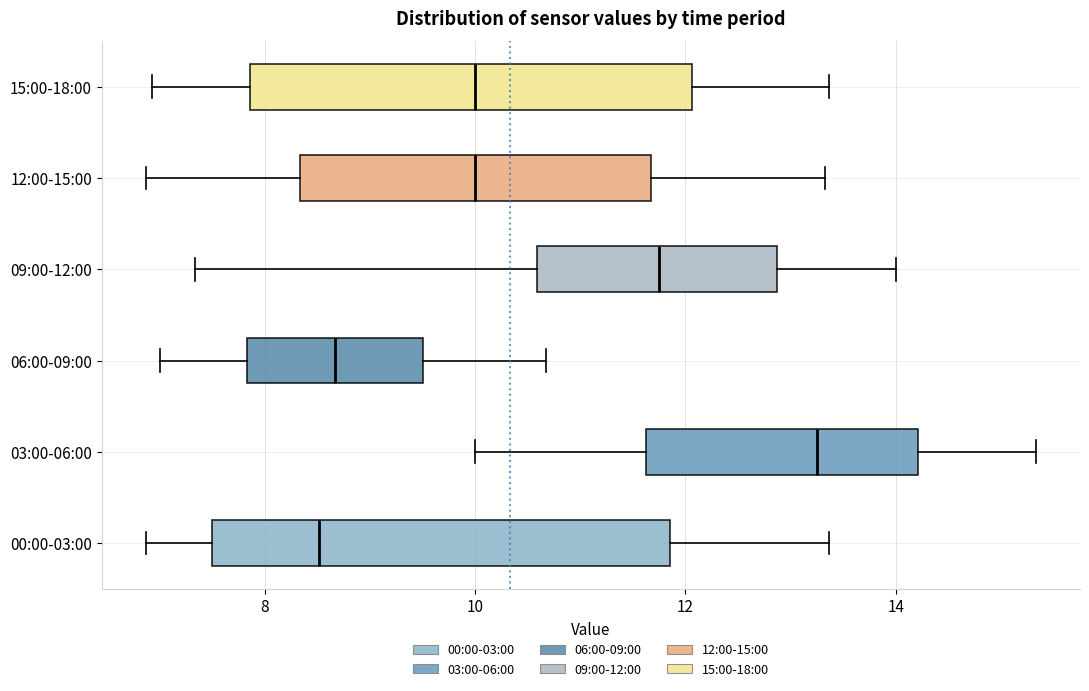

Where does the right whisker of the box for 00:00-03:00 end on the x-axis? The values are not printed on the chart, so give them approximately, as read against the axis.

13.4